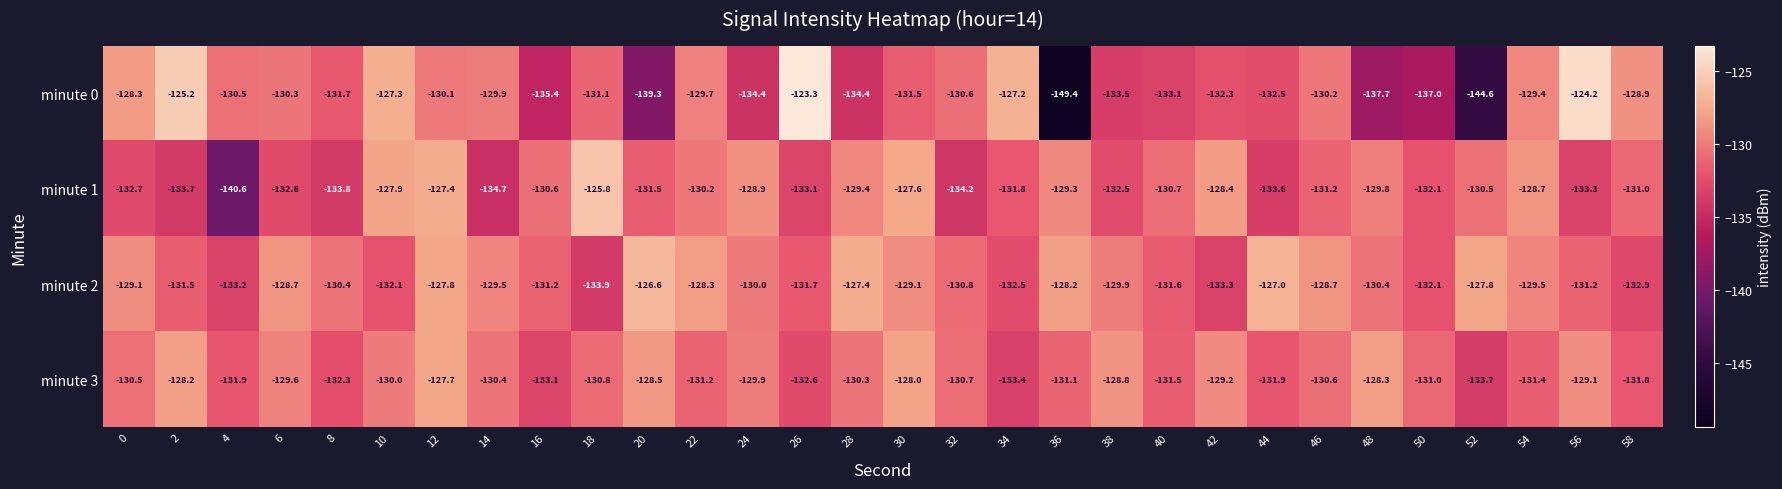

At which label is minute 0 closest to -136?

16